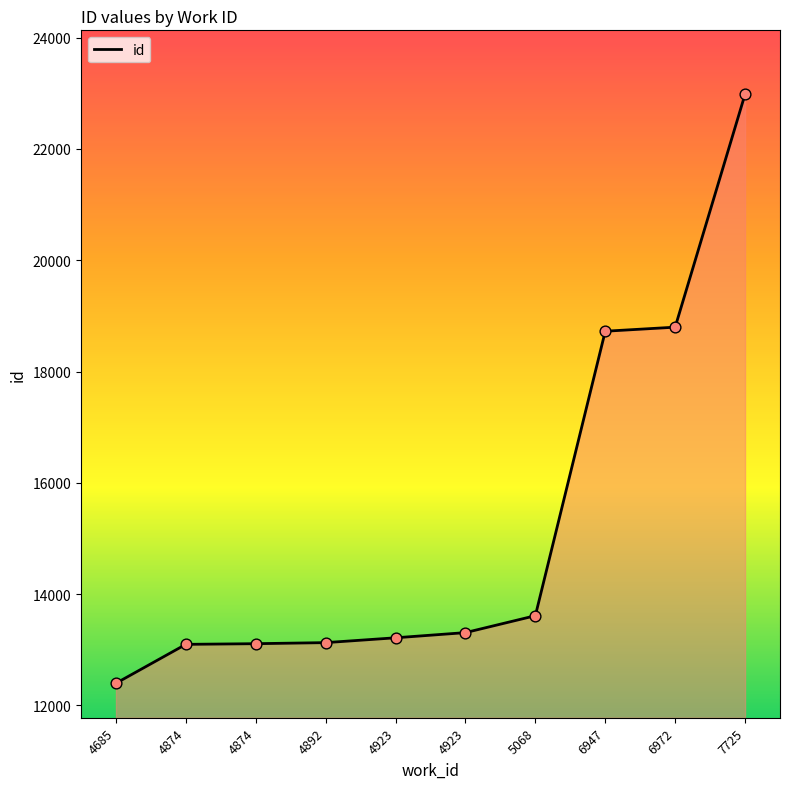

What is the change in value from 4685 to 4923?

+817